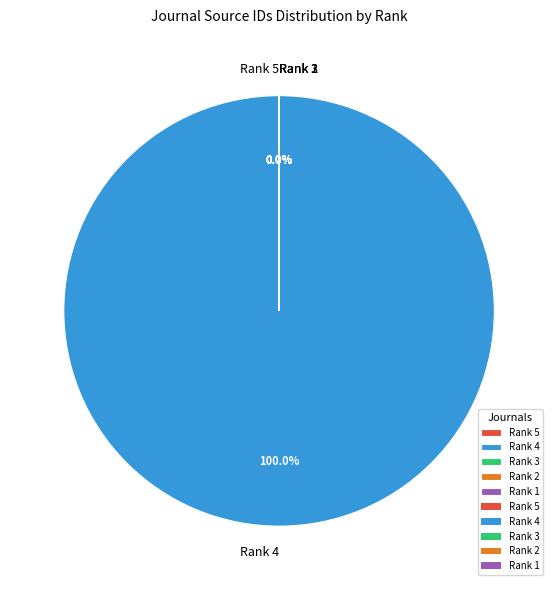

How many segments does this pie chart have?

5